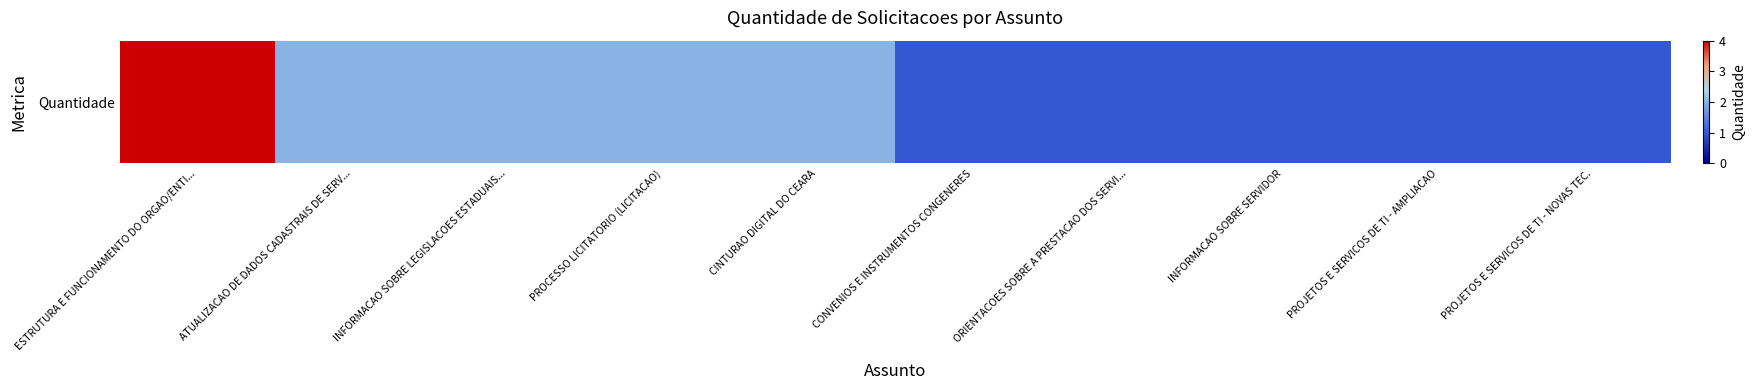

Read the value at PROCESSO LICITATORIO (LICITACAO).

2